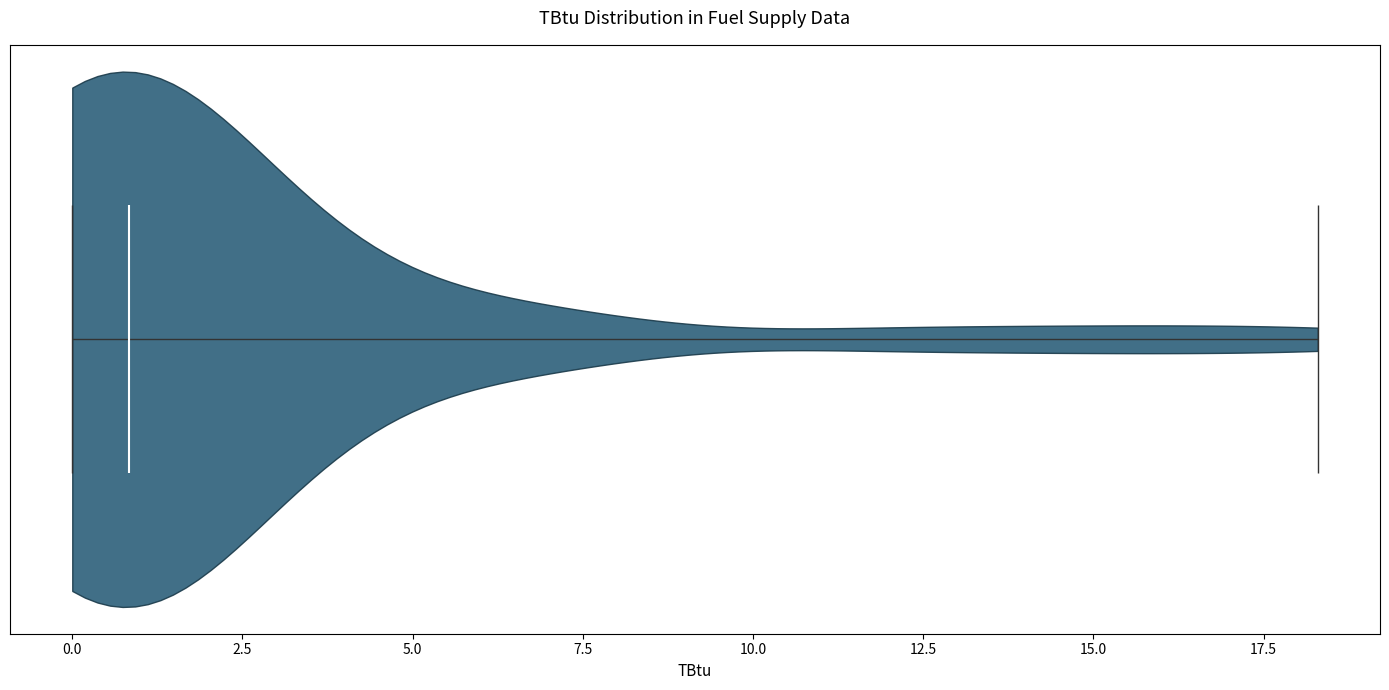

Read this violin plot against the x-axis: where its median line is, and the lowest and highest points the violin reaches. The values are not printed on the chart, so give them approximately, as read against the axis.

median line 1.0, lowest point 0.0, highest point 18.5